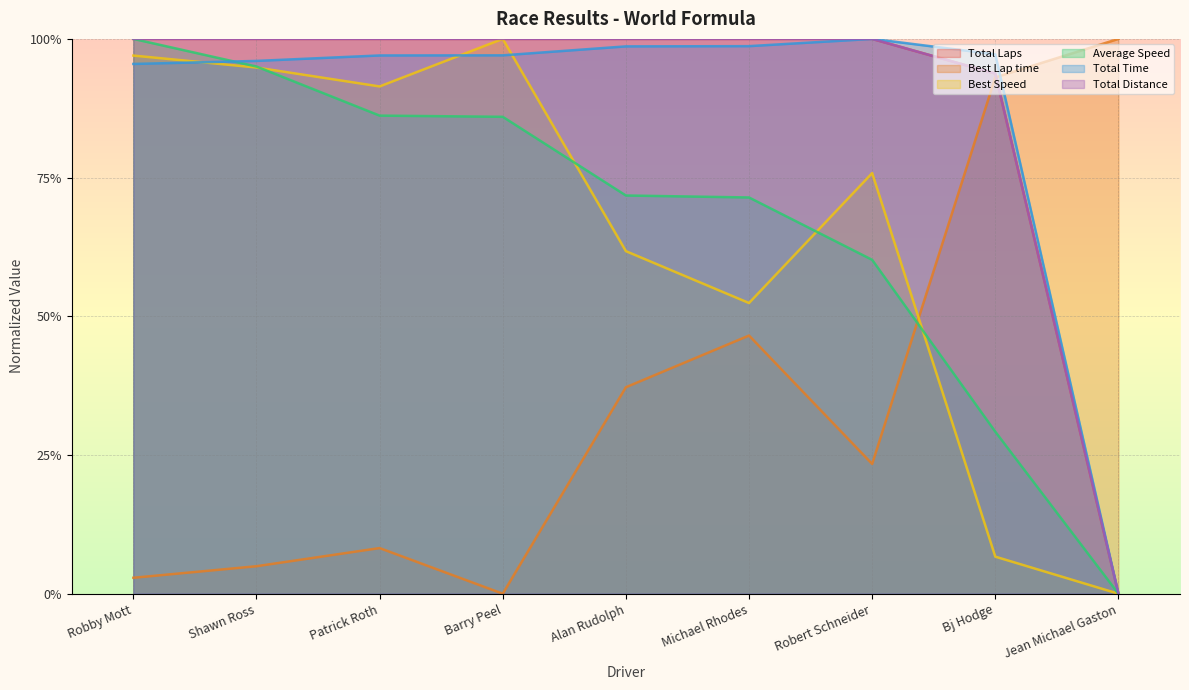

Is it true that Best Lap time equals 1.2 at Bj Hodge?

False